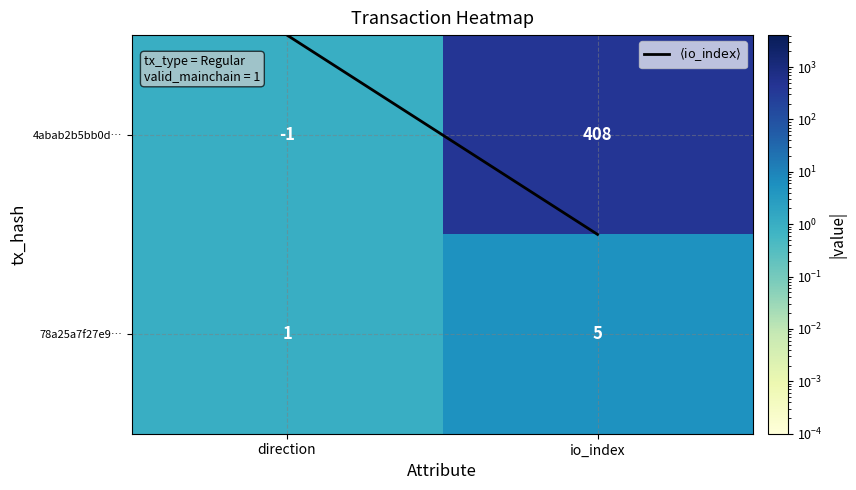

Between direction and io_index, which series saw the biggest shift?

4abab2b5bb0d…